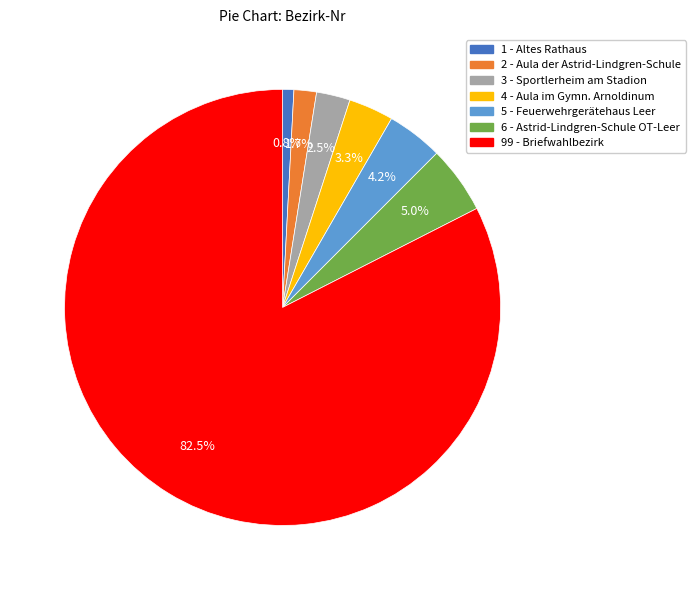

True or false: 5 - Feuerwehrgerätehaus Leer accounts for 4% of the total.

True